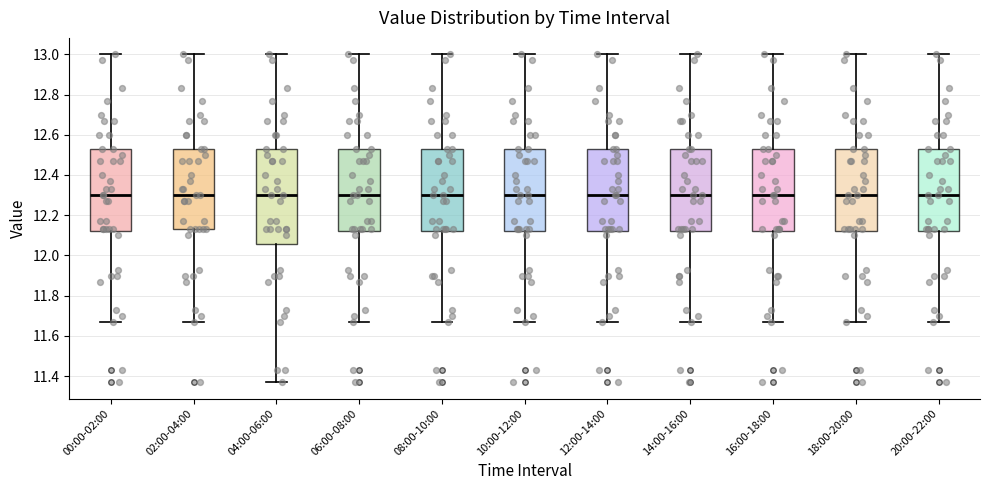

Reading left to right, read every box against the y-axis: the position of its median line, the range the box covers, and the ends of its whiskers. The values are not printed on the chart, so give them approximately, as read against the axis.

00:00-02:00: median 12.30, box 12.12 to 12.54, whiskers 11.68 to 13.00
02:00-04:00: median 12.30, box 12.14 to 12.54, whiskers 11.68 to 13.00
04:00-06:00: median 12.30, box 12.06 to 12.54, whiskers 11.38 to 13.00
06:00-08:00: median 12.30, box 12.12 to 12.54, whiskers 11.68 to 13.00
08:00-10:00: median 12.30, box 12.12 to 12.54, whiskers 11.68 to 13.00
10:00-12:00: median 12.30, box 12.12 to 12.54, whiskers 11.68 to 13.00
12:00-14:00: median 12.30, box 12.12 to 12.54, whiskers 11.68 to 13.00
14:00-16:00: median 12.30, box 12.12 to 12.54, whiskers 11.68 to 13.00
16:00-18:00: median 12.30, box 12.12 to 12.54, whiskers 11.68 to 13.00
18:00-20:00: median 12.30, box 12.12 to 12.54, whiskers 11.68 to 13.00
20:00-22:00: median 12.30, box 12.12 to 12.54, whiskers 11.68 to 13.00